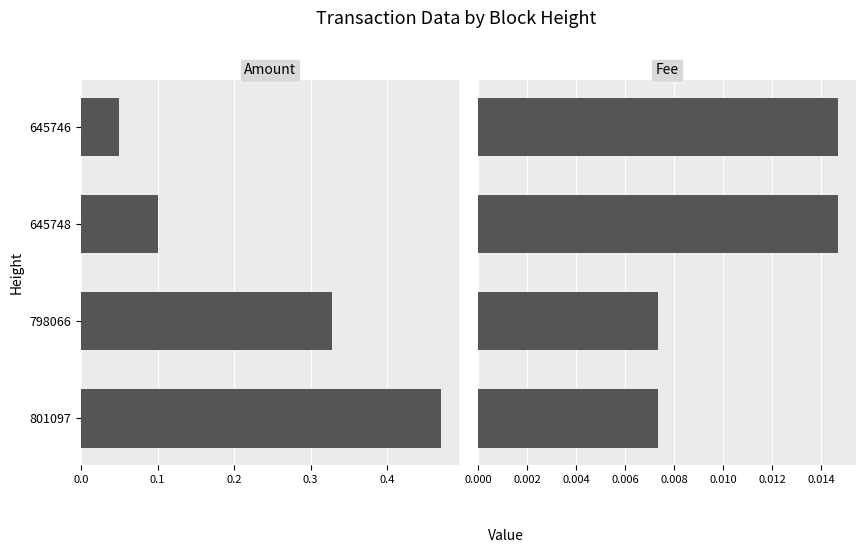

At 801097, list the series in order from smallest to largest.

Fee, Amount